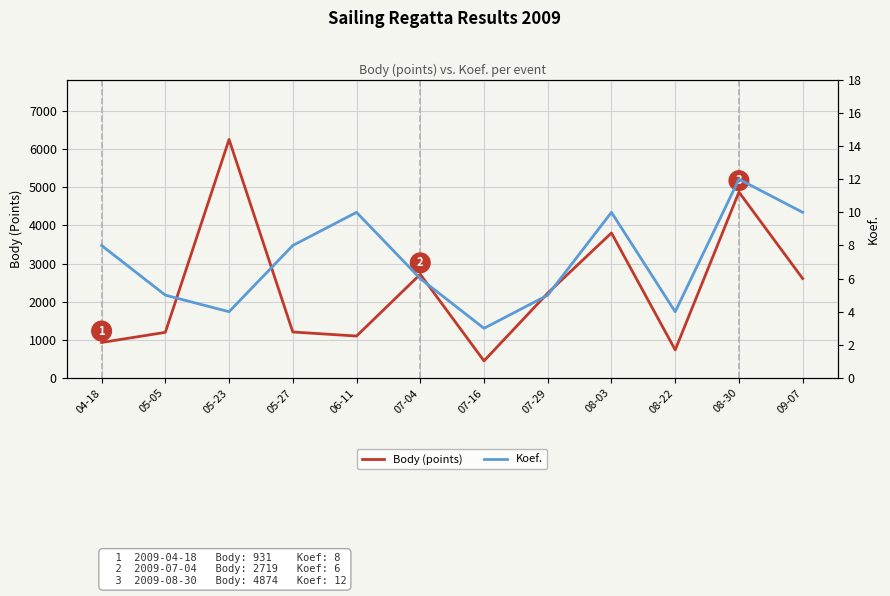

How many lines are shown in the chart?

2